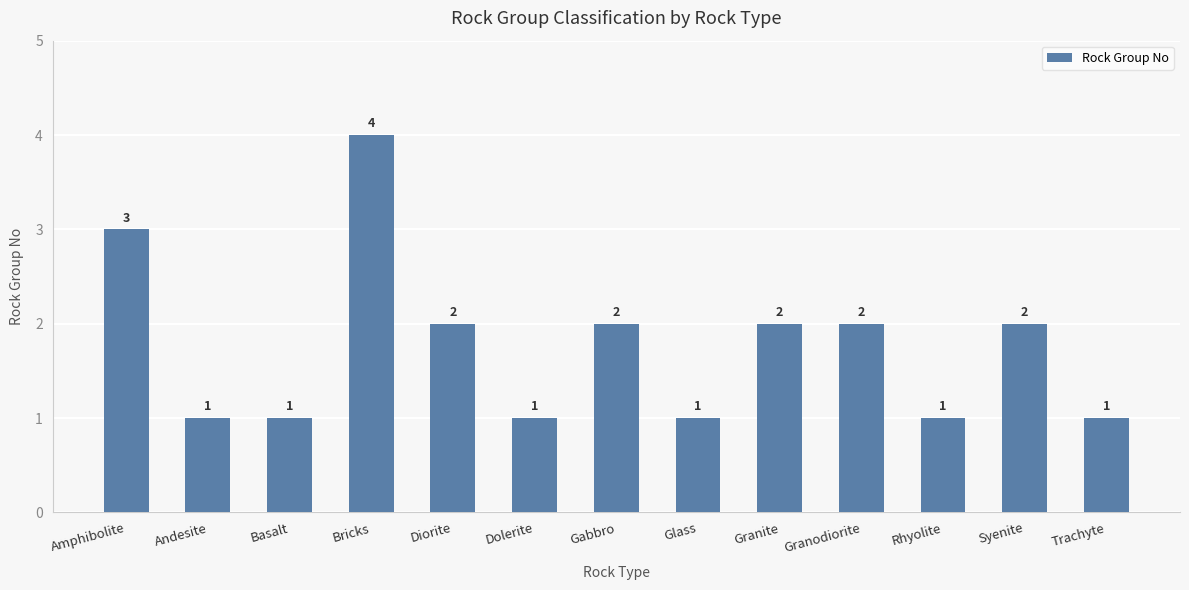

What is the label of the 7th bar from the right?

Gabbro